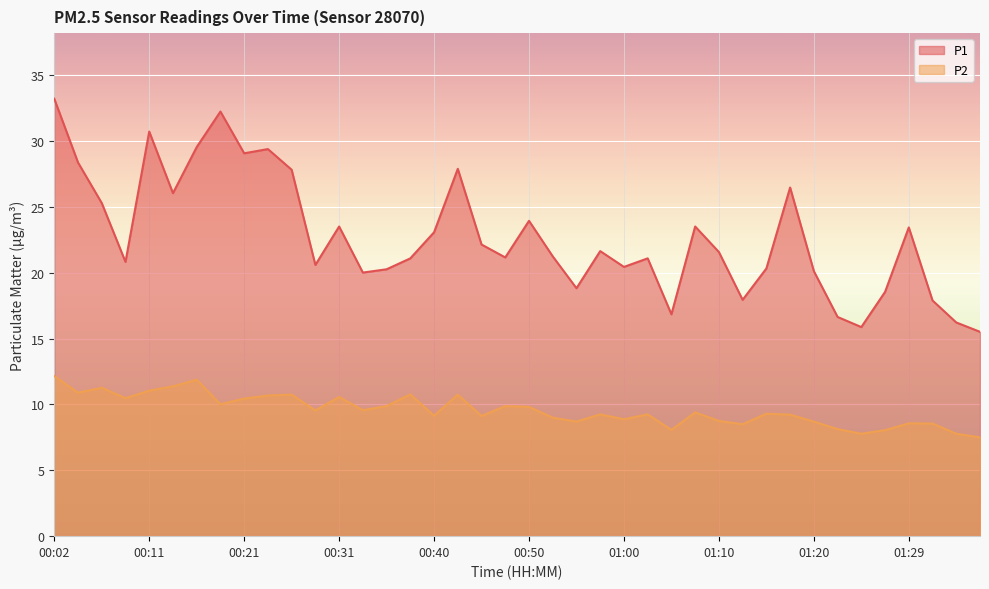

How many values in the P1 series exceed 21?

24